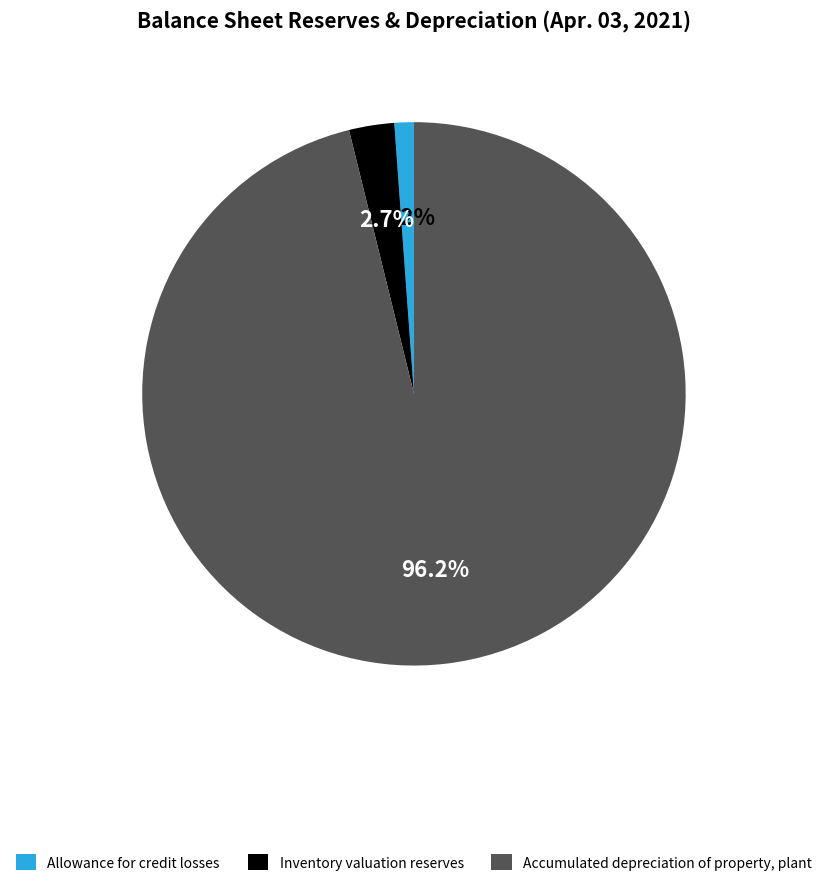

What percentage is the Accumulated depreciation of property, plant slice, to the nearest percent?

96%